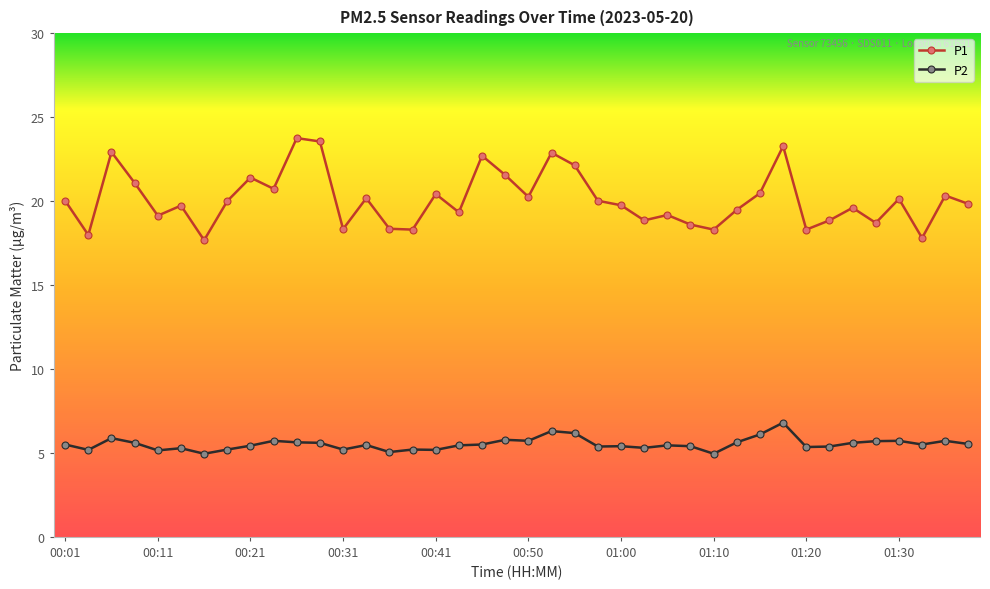

True or false: P2 and P1 cross at least once.

False